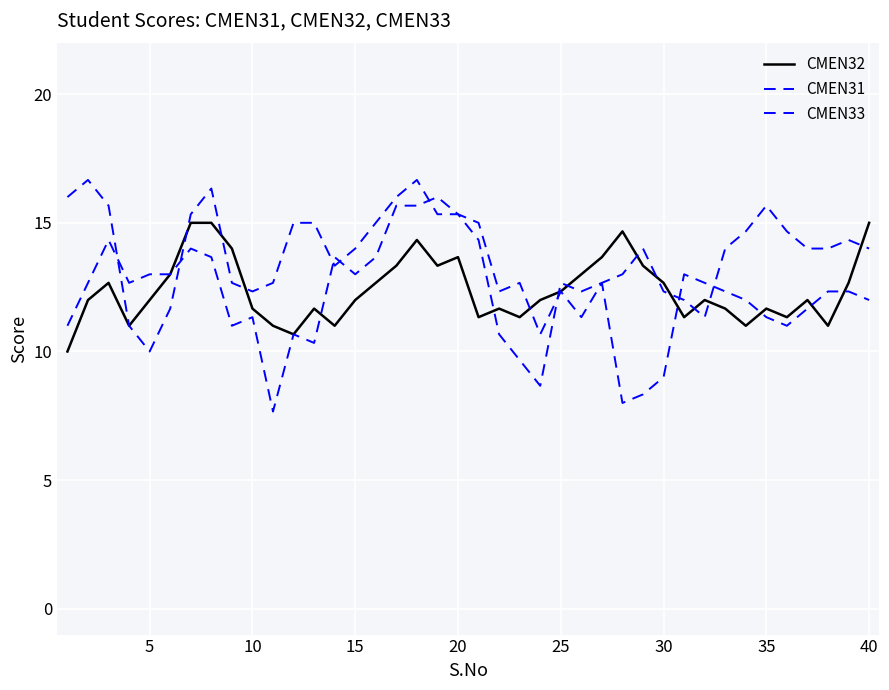

Reading left to right, transcribe all the data shown in this chart.

CMEN32: 10.0	12.0	12.7	11.0	12.0	13.0	15.0	15.0	14.0	11.7	11.0	10.7	11.7	11.0	12.0	12.7	13.3	14.3	13.3	13.7	11.3	11.7	11.3	12.0	12.3	13.0	13.7	14.7	13.3	12.7	11.3	12.0	11.7	11.0	11.7	11.3	12.0	11.0	12.7	15.0
CMEN31: 16.0	16.7	15.7	11.0	10.0	11.7	15.3	16.3	12.7	12.3	12.7	15.0	15.0	13.3	14.0	15.0	16.0	16.7	15.3	15.3	14.3	10.7	9.7	8.7	12.7	12.3	12.7	13.0	14.0	12.3	12.0	11.3	14.0	14.7	15.7	14.7	14.0	14.0	14.3	14.0
CMEN33: 11.0	12.7	14.3	12.7	13.0	13.0	14.0	13.7	11.0	11.3	7.7	10.7	10.3	13.7	13.0	13.7	15.7	15.7	16.0	15.3	15.0	12.3	12.7	10.7	12.3	11.3	12.7	8.0	8.3	9.0	13.0	12.7	12.3	12.0	11.3	11.0	11.7	12.3	12.3	12.0